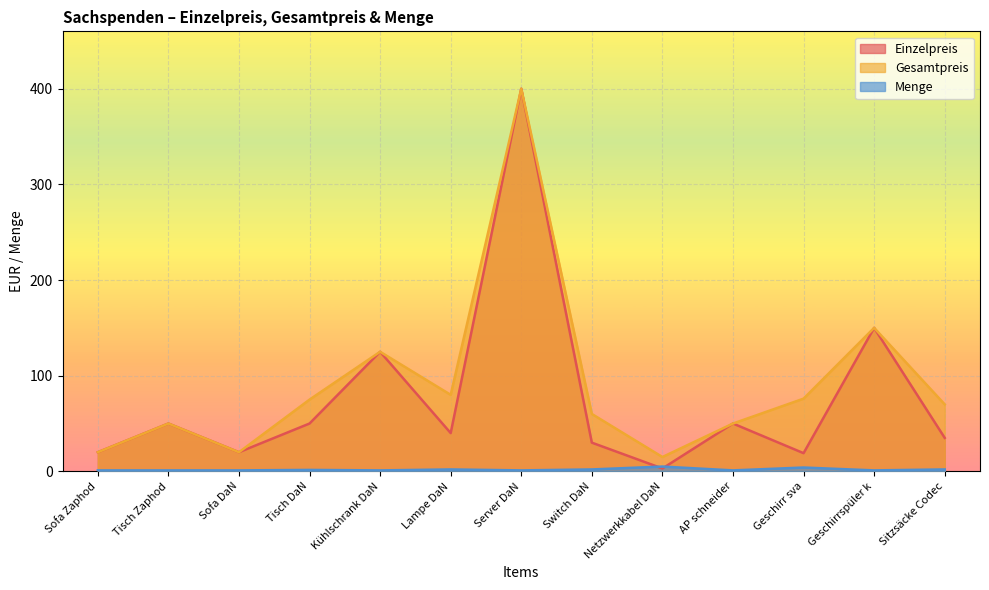

Reading right to left, transcribe all the data shown in this chart.

Einzelpreis: 35.0	150.0	19.0	50.0	3.0	30.0	400.0	40.0	125.0	50.0	20.0	50.0	20.0
Gesamtpreis: 70.0	150.0	76.0	50.0	15.0	60.0	400.0	80.0	125.0	75.0	20.0	50.0	20.0
Menge: 2.0	1.0	4.0	1.0	5.0	2.0	1.0	2.0	1.0	1.5	1.0	1.0	1.0